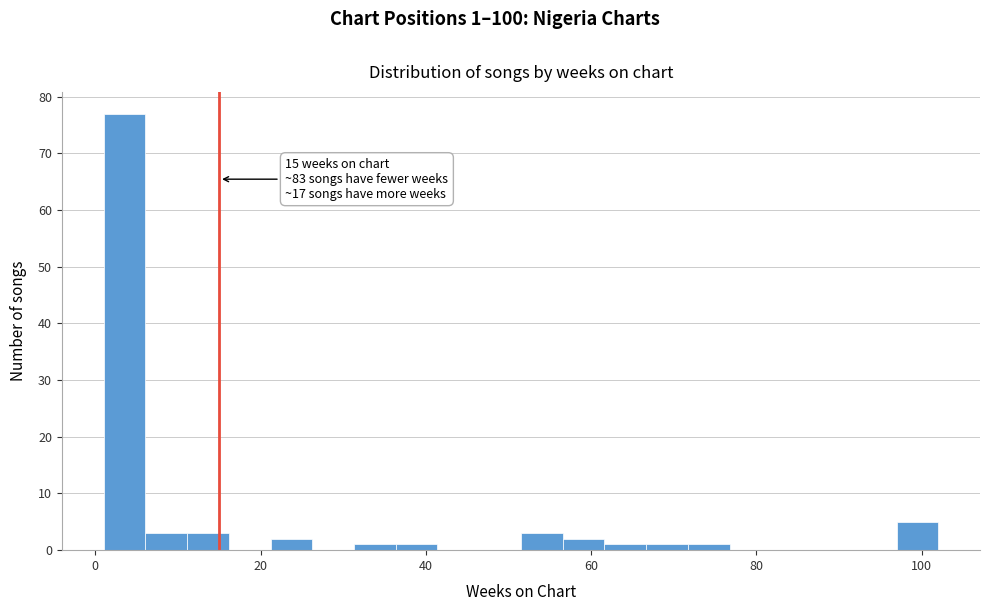

Around what value on the x-axis is the tallest bar? Give the approximate position of its centre, as read against the axis.

4